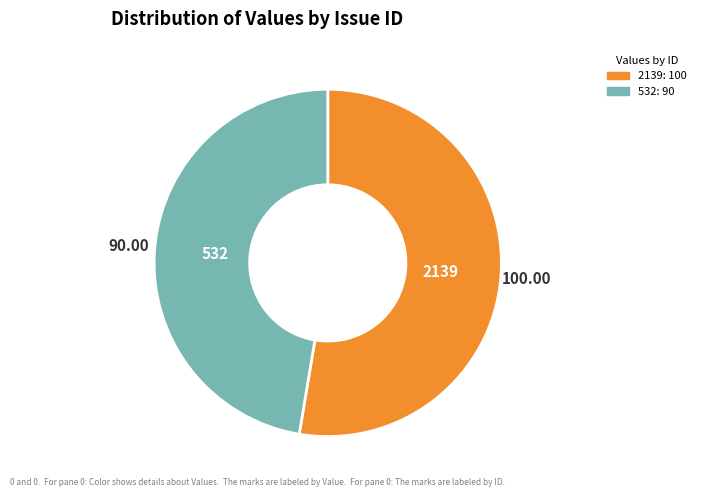

Is it true that 532 is 47% of the pie?

True